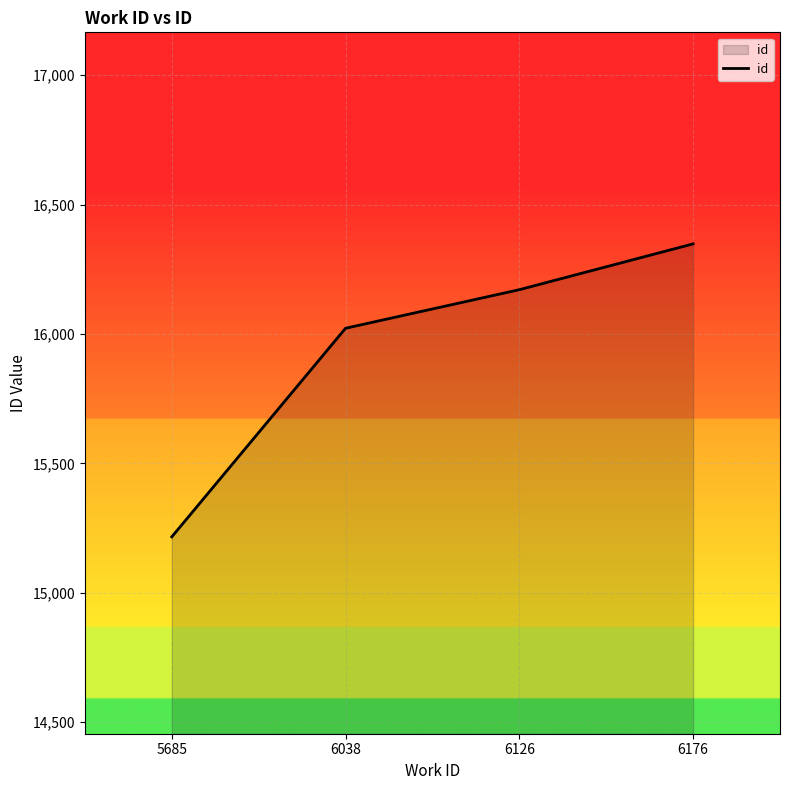

What is the sum of the values at 6038 and 6126?

32193